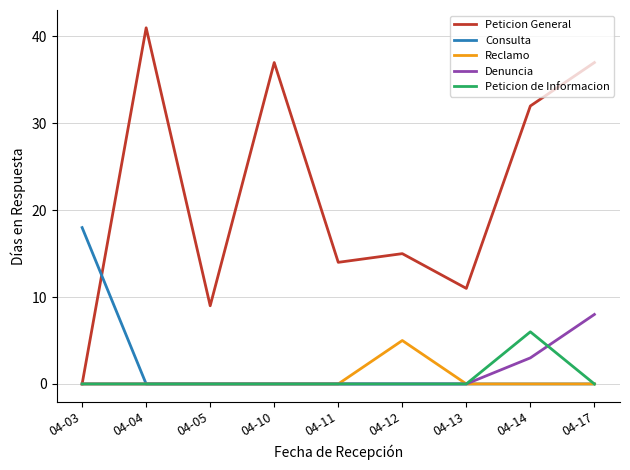

The value of Denuncia at 04-10 is 0. True or false?

True